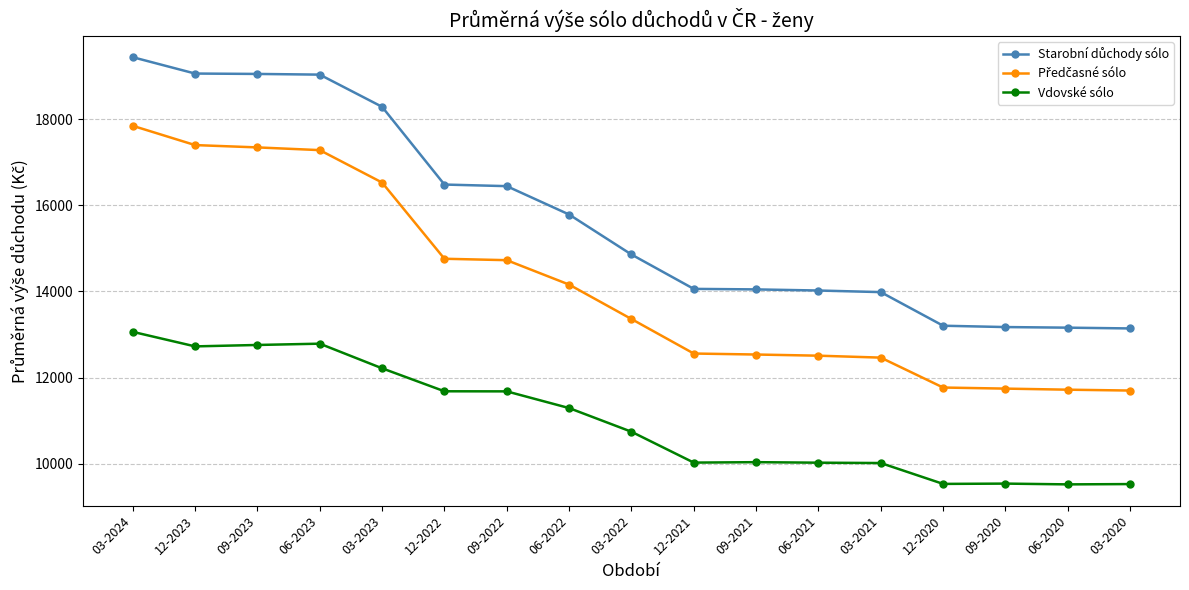

What is the minimum value shown in the chart?

9518